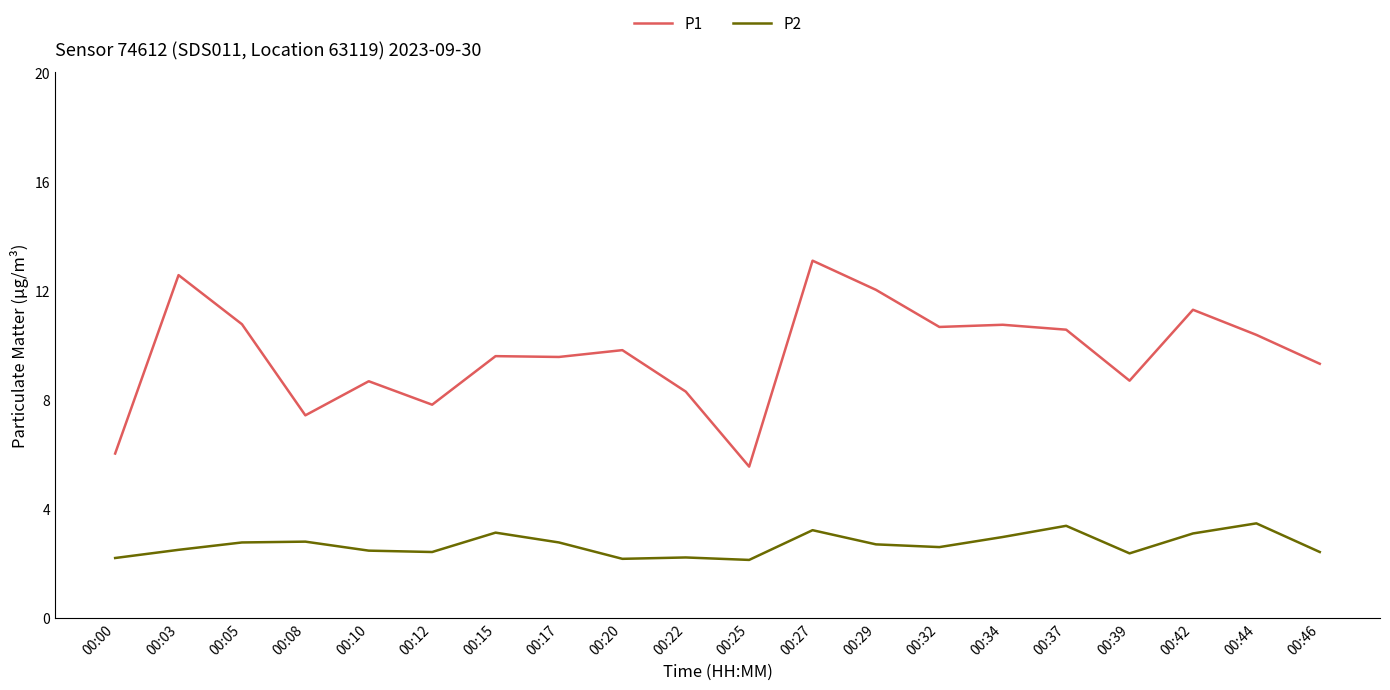

True or false: P2 and P1 cross at least once.

False